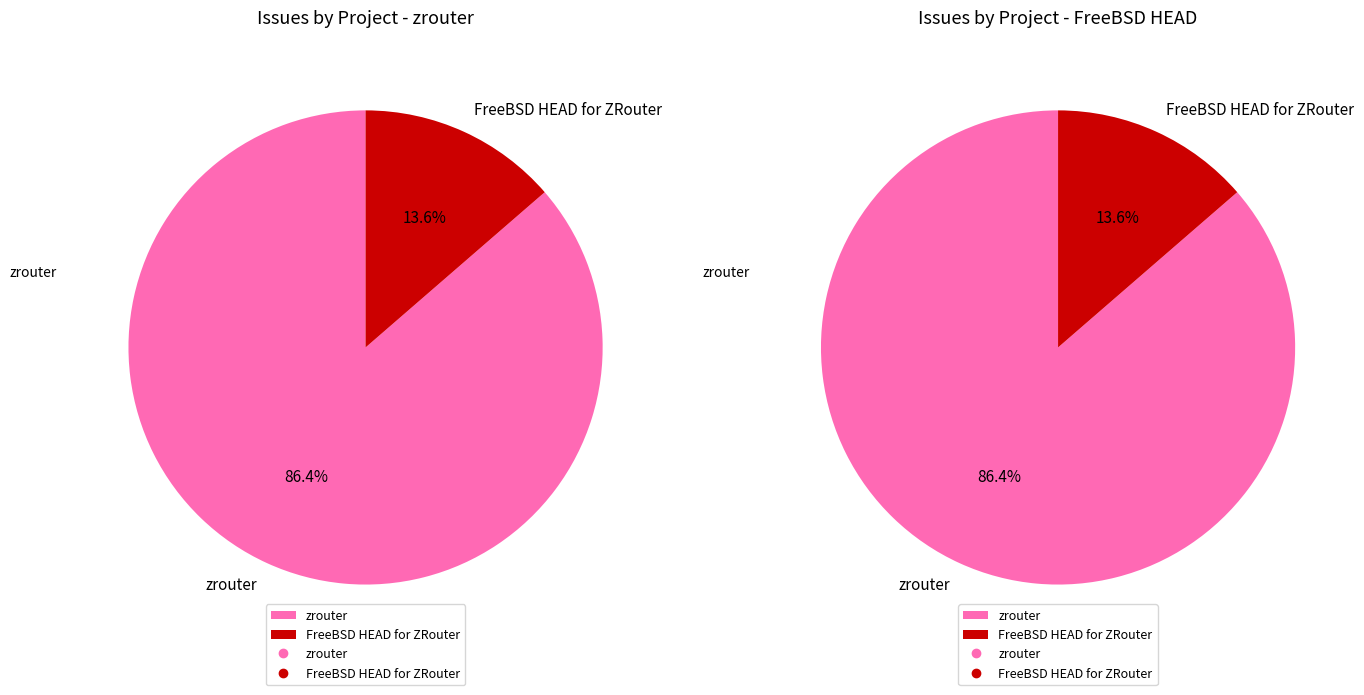

What is the ratio of the value at zrouter to the value at FreeBSD HEAD for ZRouter?

6.3